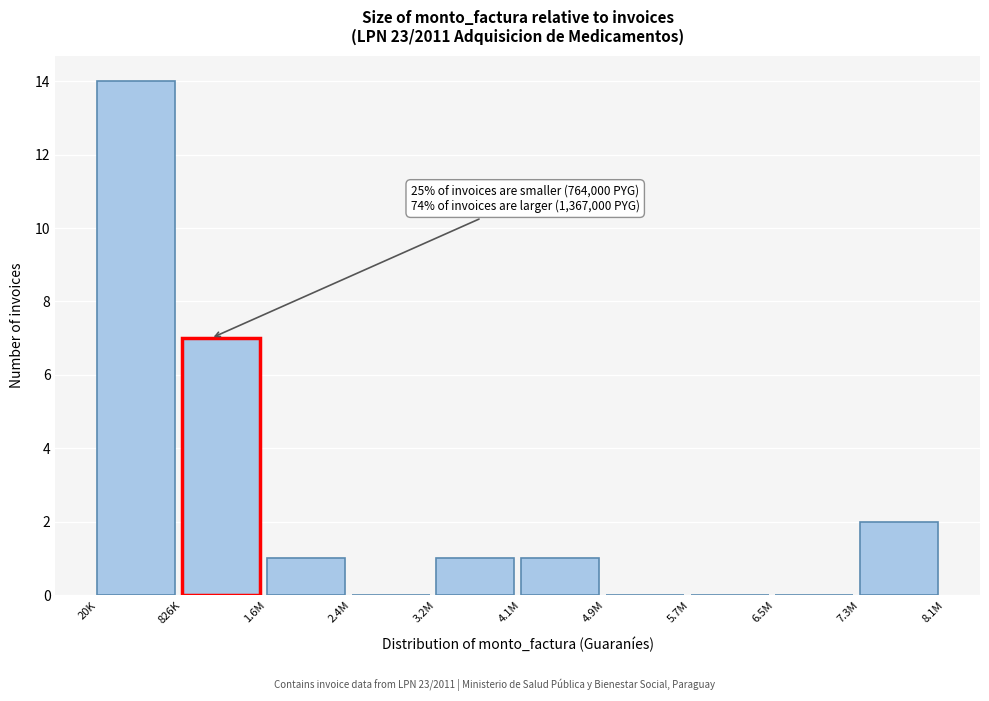

Reading right to left, transcribe all the data shown in this chart.

7.3M=2	6.5M=0	5.7M=0	4.9M=0	4.1M=1	3.2M=1	2.4M=0	1.6M=1	826K=7	20K=14